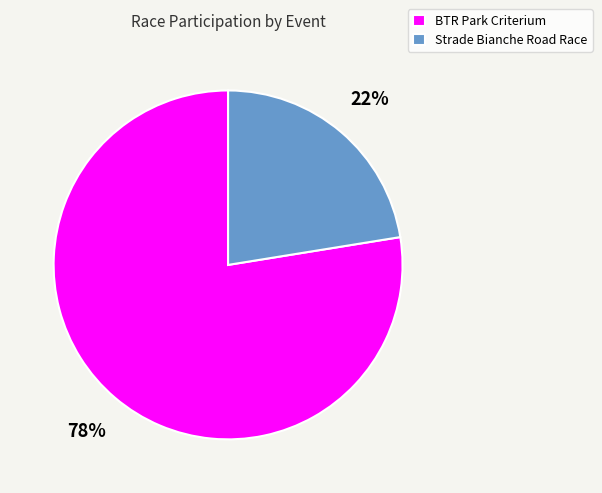

True or false: BTR Park Criterium accounts for 78% of the total.

True